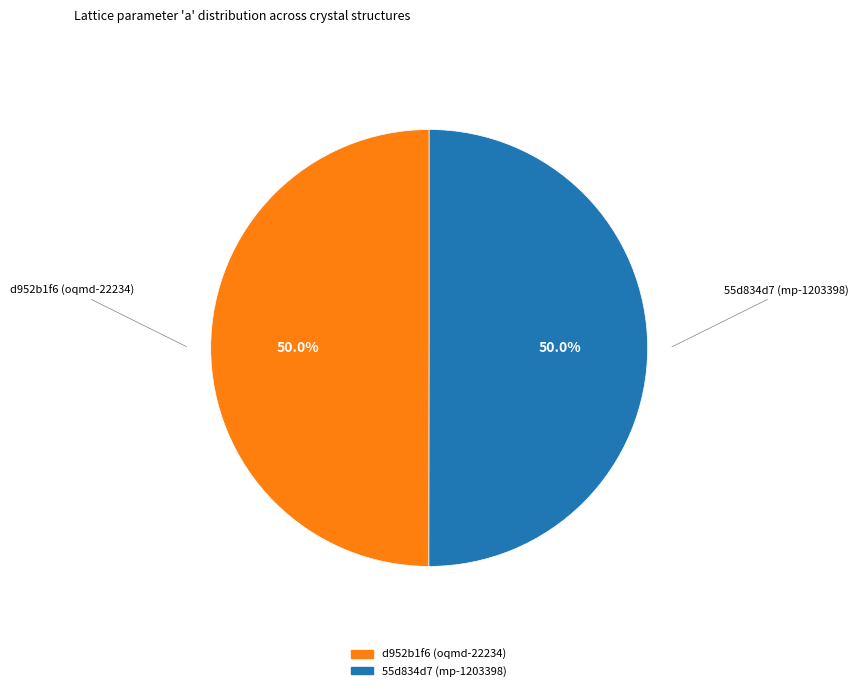

What percentage is NOT represented by 55d834d7 (mp-1203398)?

50.0%